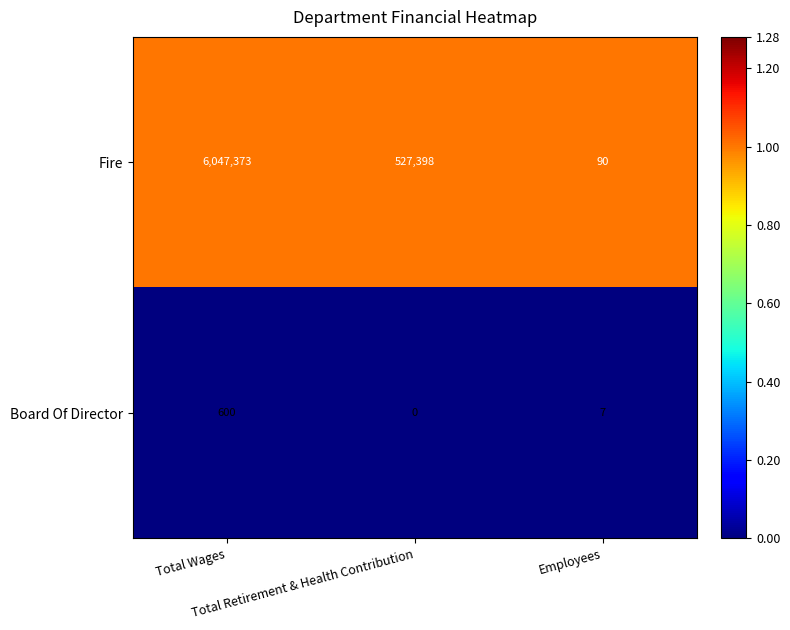

How many distinct data groups are displayed?

2